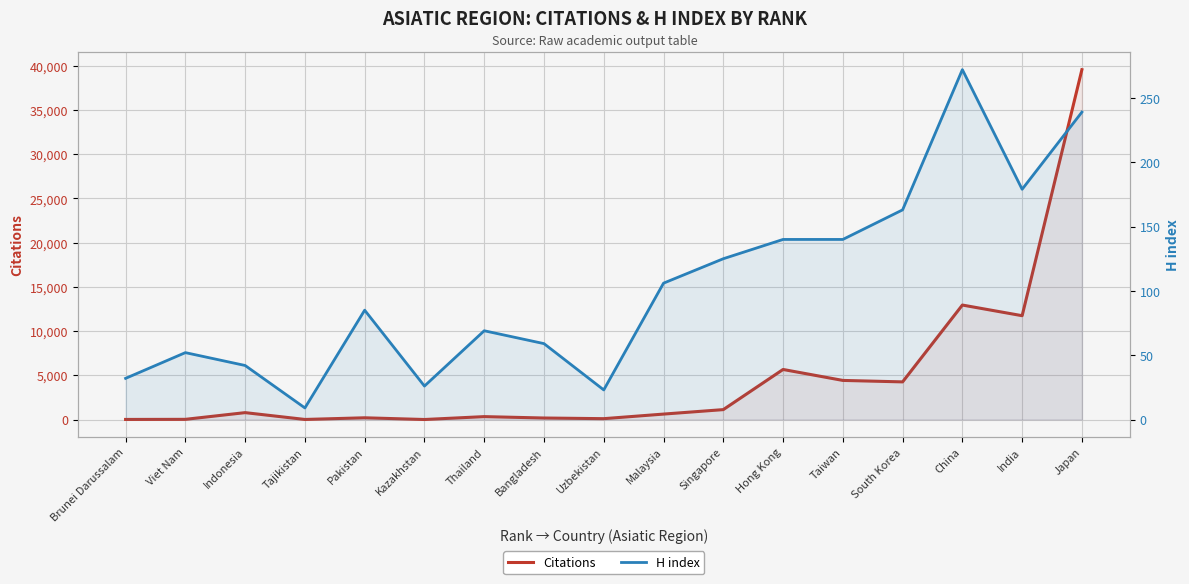

What position from the left is Indonesia?

3